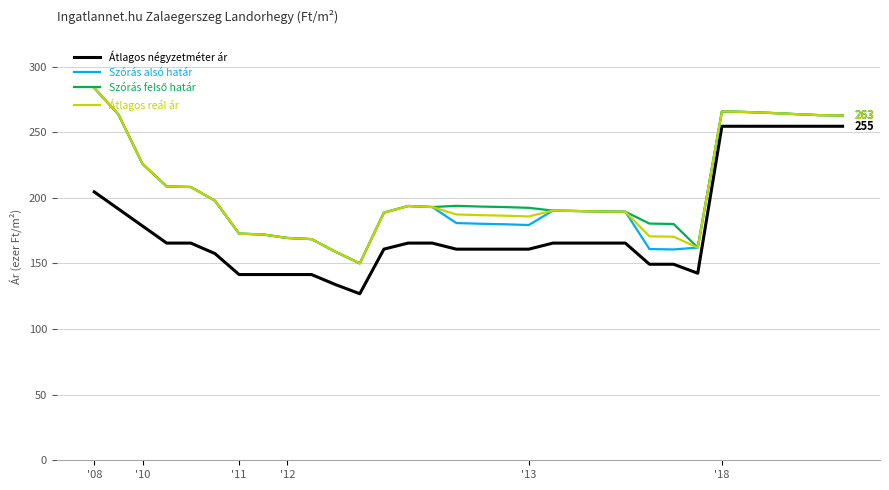

Is this an area chart (filled region under the line)?

No